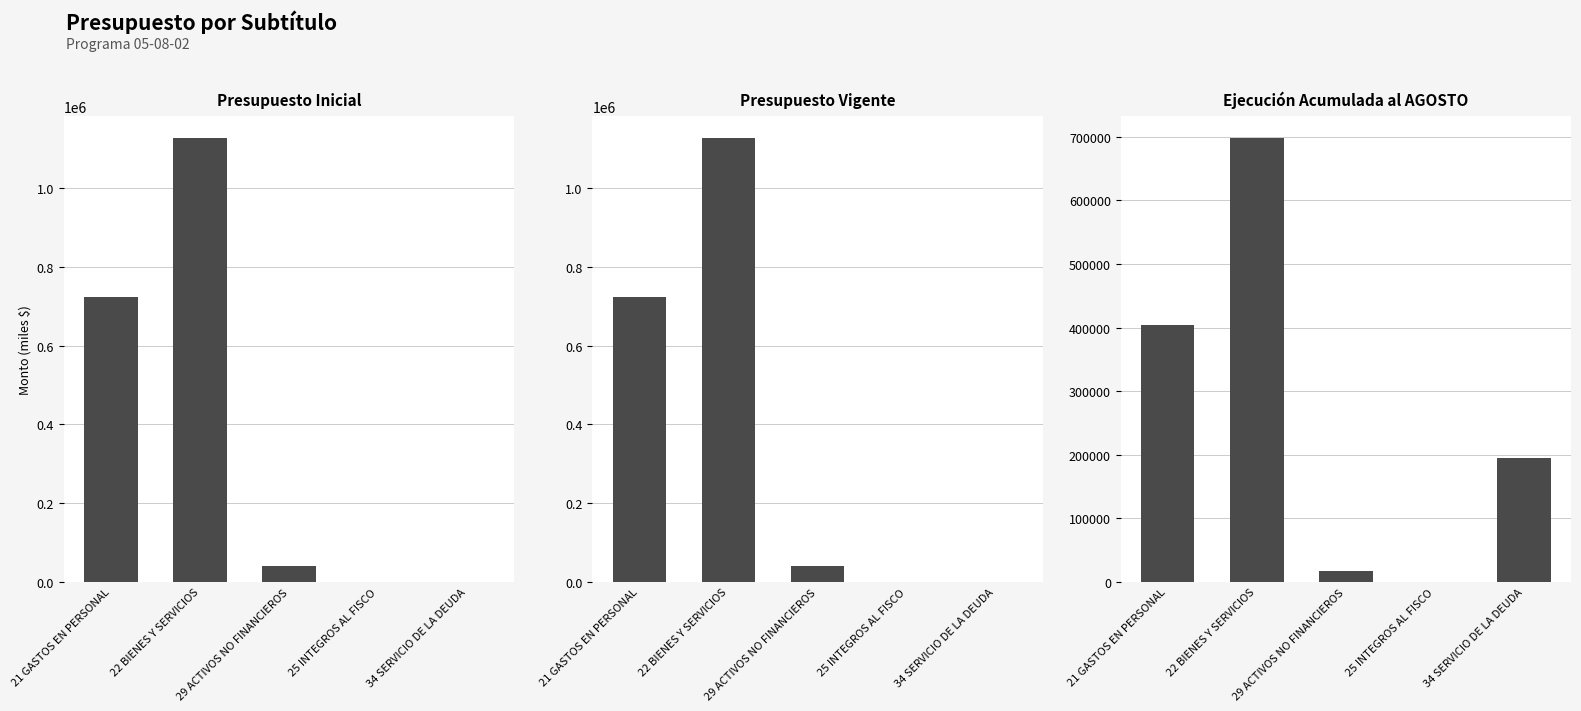

Are the bars grouped side by side (vs. stacked)?

Yes